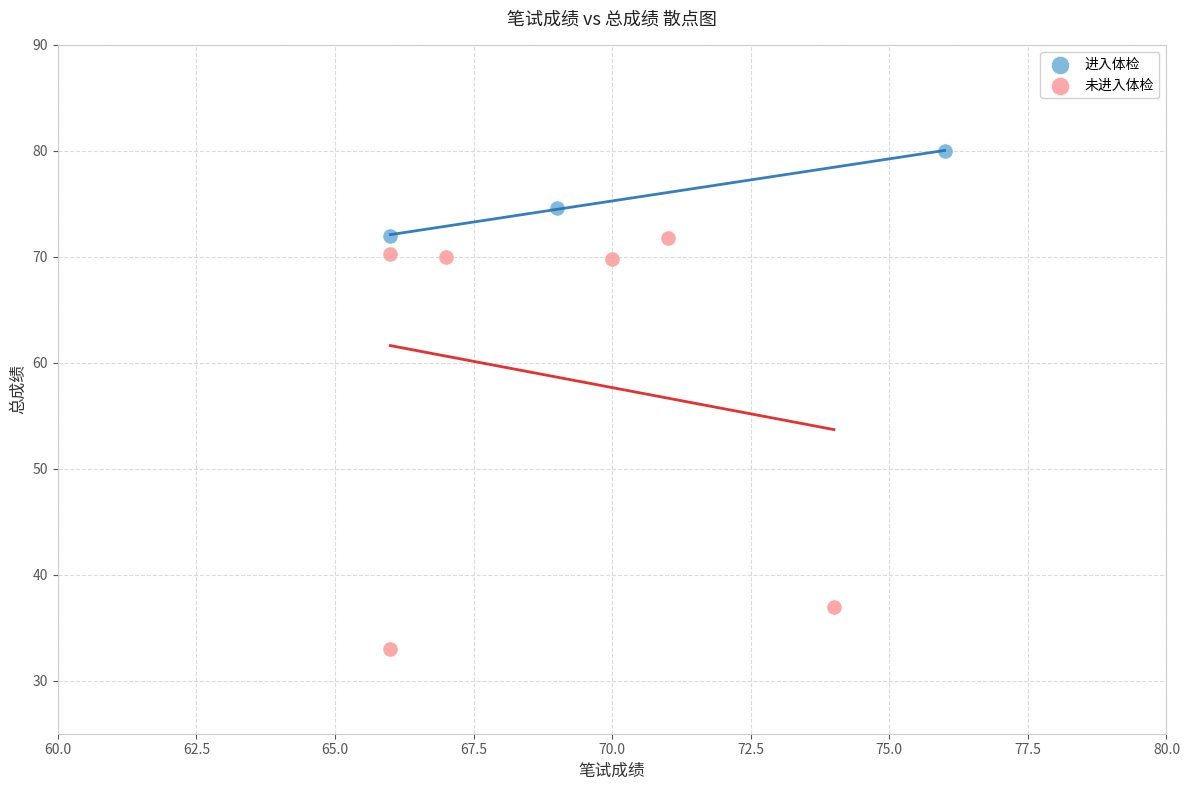

Which series has the largest Y range (max minus min)?

未进入体检